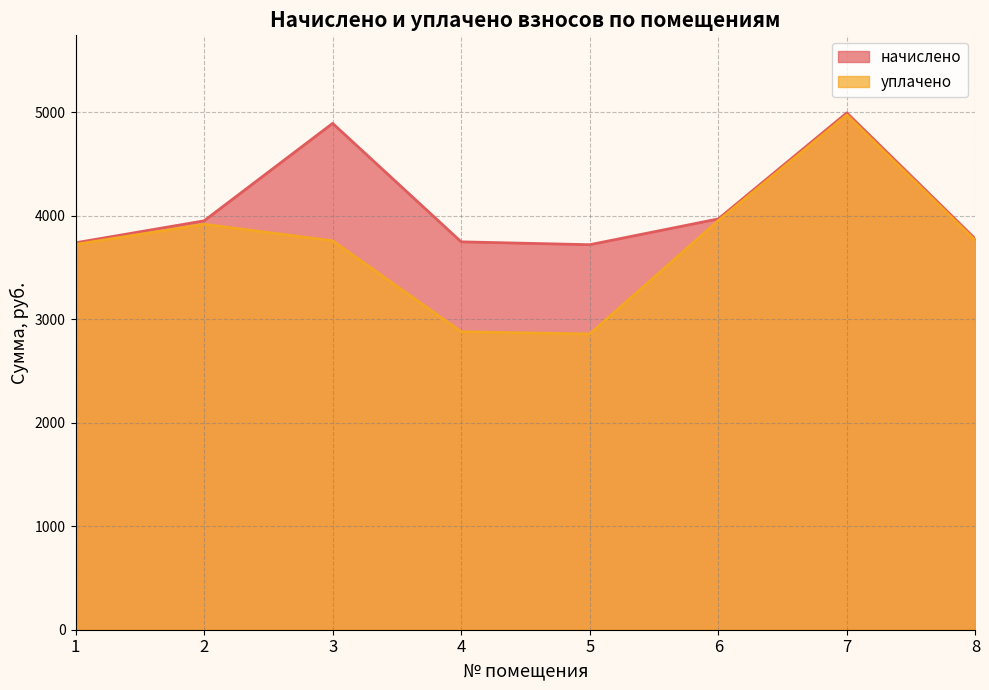

Between 5 and 6, which series saw the biggest shift?

уплачено